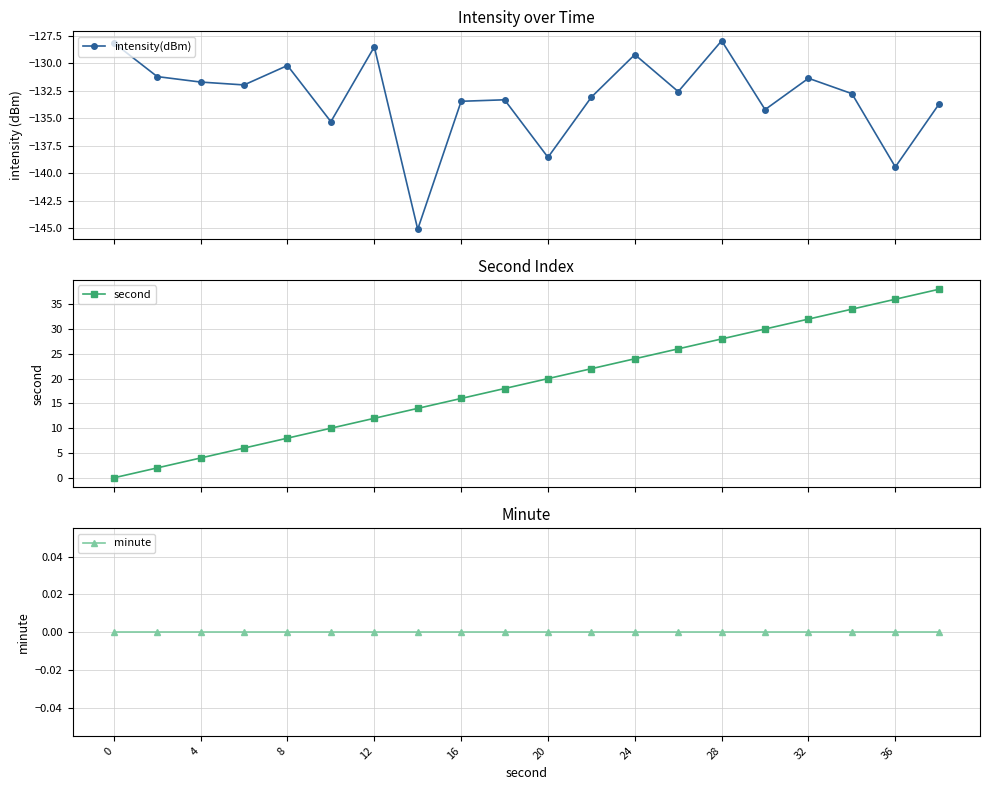

True or false: minute and second intersect in this chart.

False